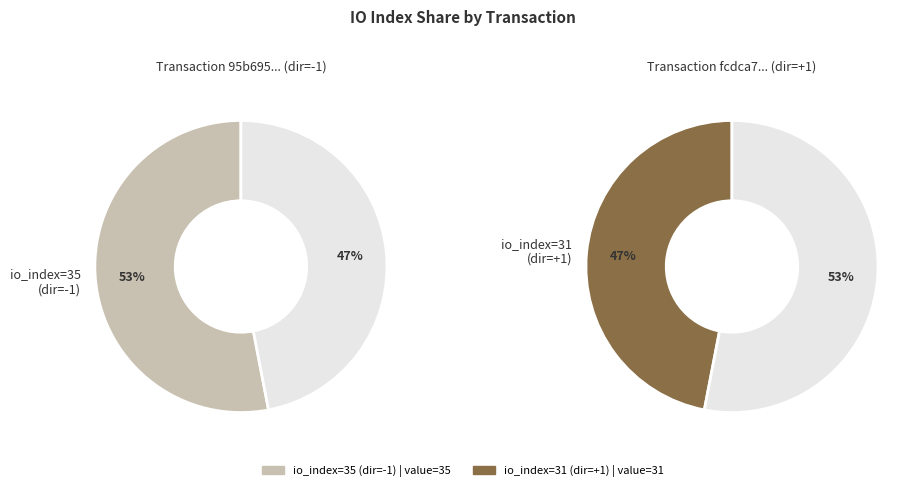

What is the ratio of the value at io_index_31 to the value at io_index_35?

0.9